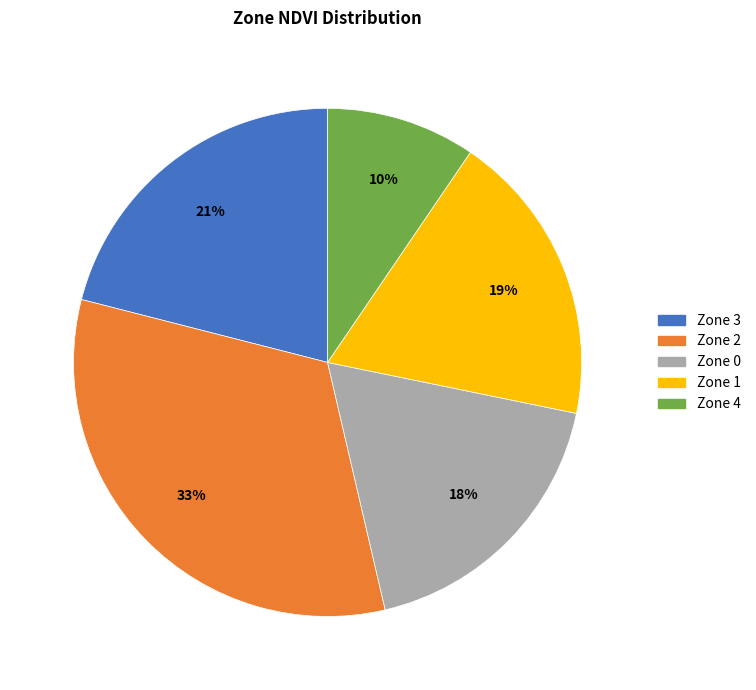

How many slices are in this pie chart?

5